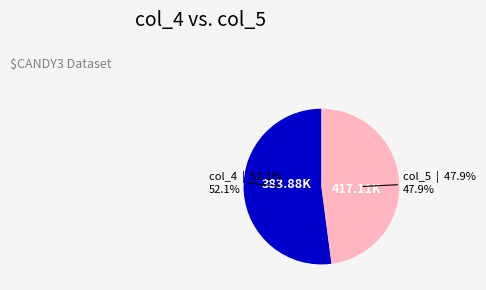

Does any single category account for the majority?

Yes